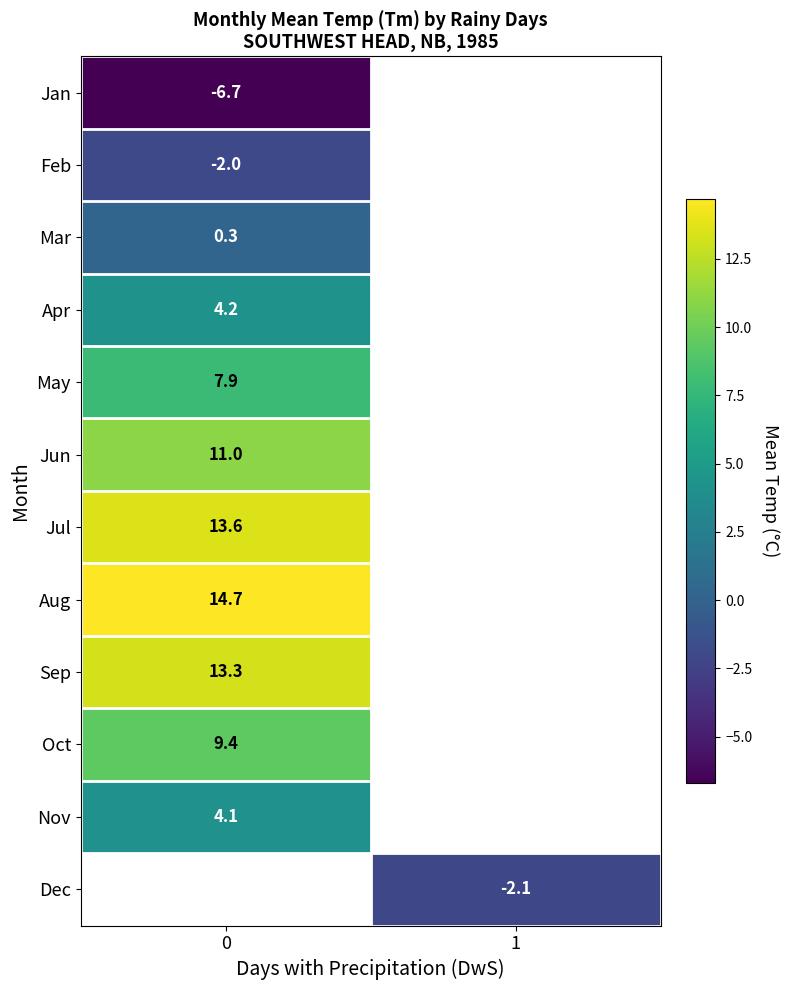

How many data points does each series have?

2